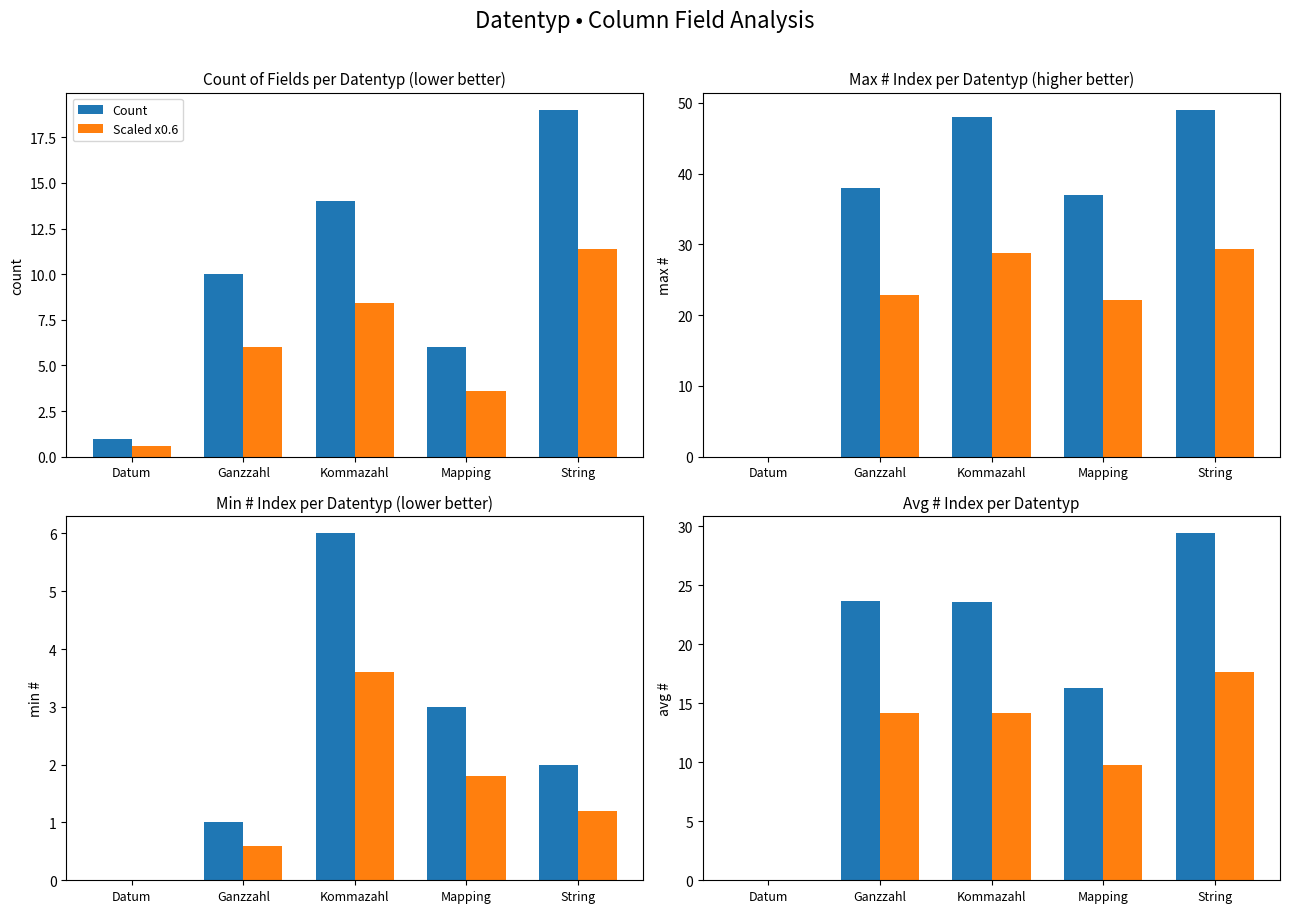

What is the value of the Scaled bar at the 3rd from the left?

14.2